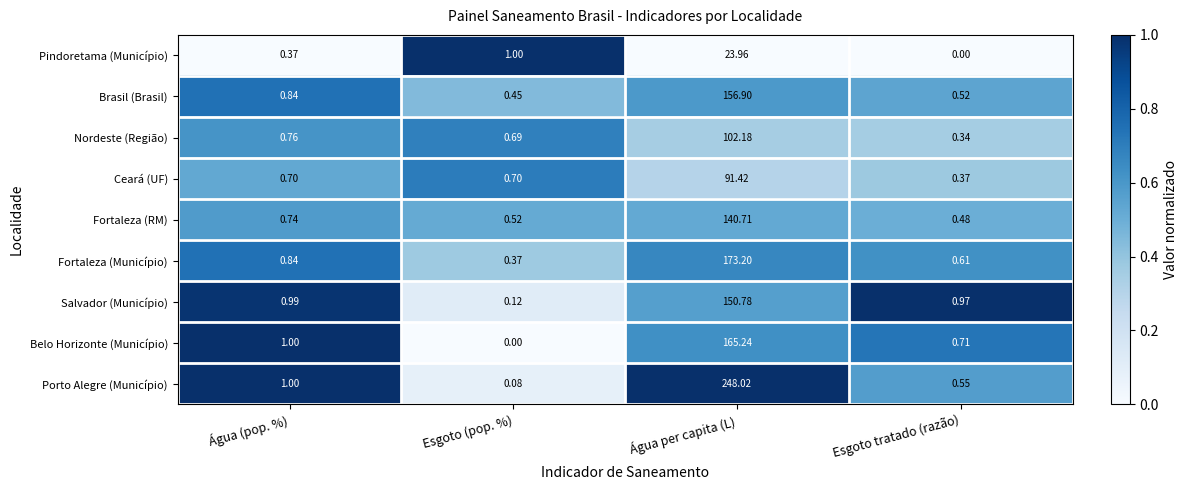

How many data points does each series have?

4